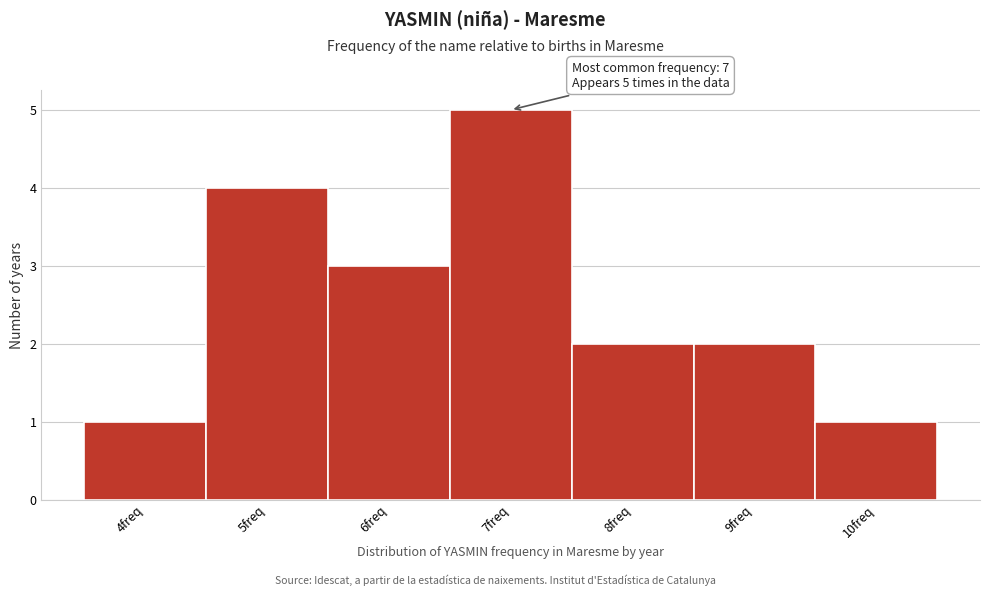

Which range on the x-axis has the tallest bar?

6.5 to 7.5